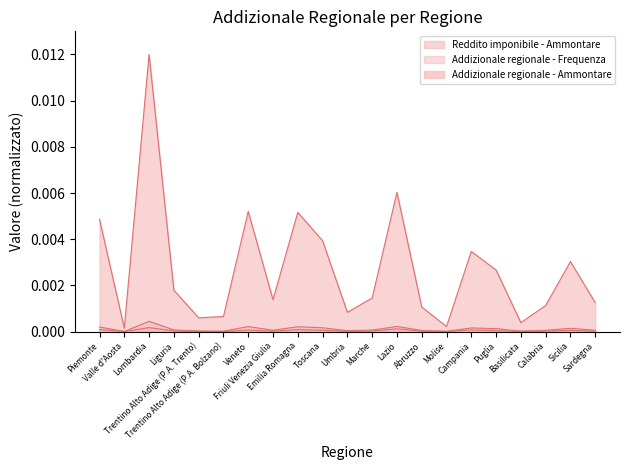

Which series has the largest range (max minus min)?

Reddito imponibile - Ammontare